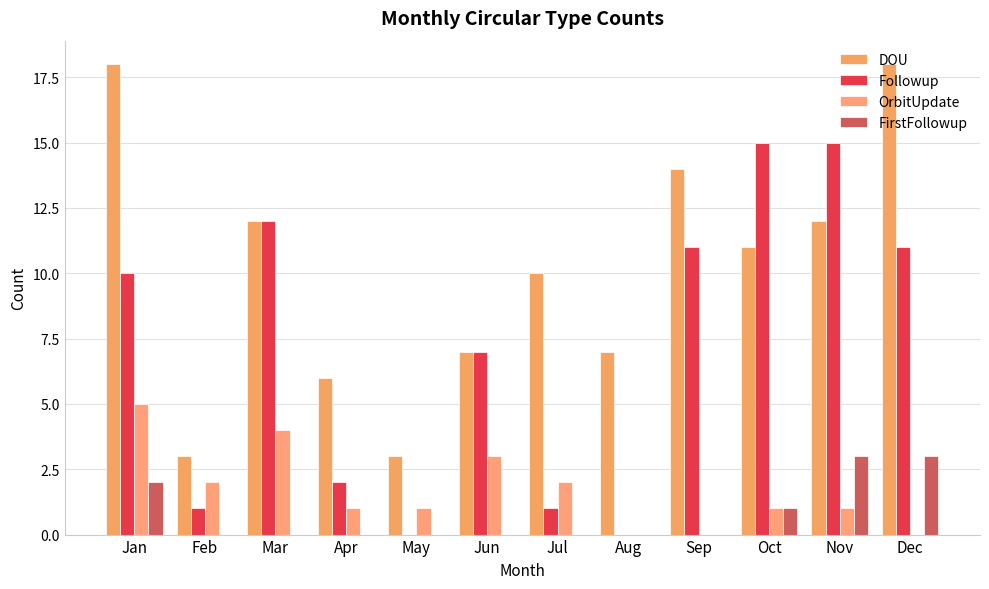

Reading right to left, transcribe all the data shown in this chart.

DOU: Dec=18	Nov=12	Oct=11	Sep=14	Aug=7	Jul=10	Jun=7	May=3	Apr=6	Mar=12	Feb=3	Jan=18
Followup: Dec=11	Nov=15	Oct=15	Sep=11	Aug=0	Jul=1	Jun=7	May=0	Apr=2	Mar=12	Feb=1	Jan=10
OrbitUpdate: Dec=0	Nov=1	Oct=1	Sep=0	Aug=0	Jul=2	Jun=3	May=1	Apr=1	Mar=4	Feb=2	Jan=5
FirstFollowup: Dec=3	Nov=3	Oct=1	Sep=0	Aug=0	Jul=0	Jun=0	May=0	Apr=0	Mar=0	Feb=0	Jan=2